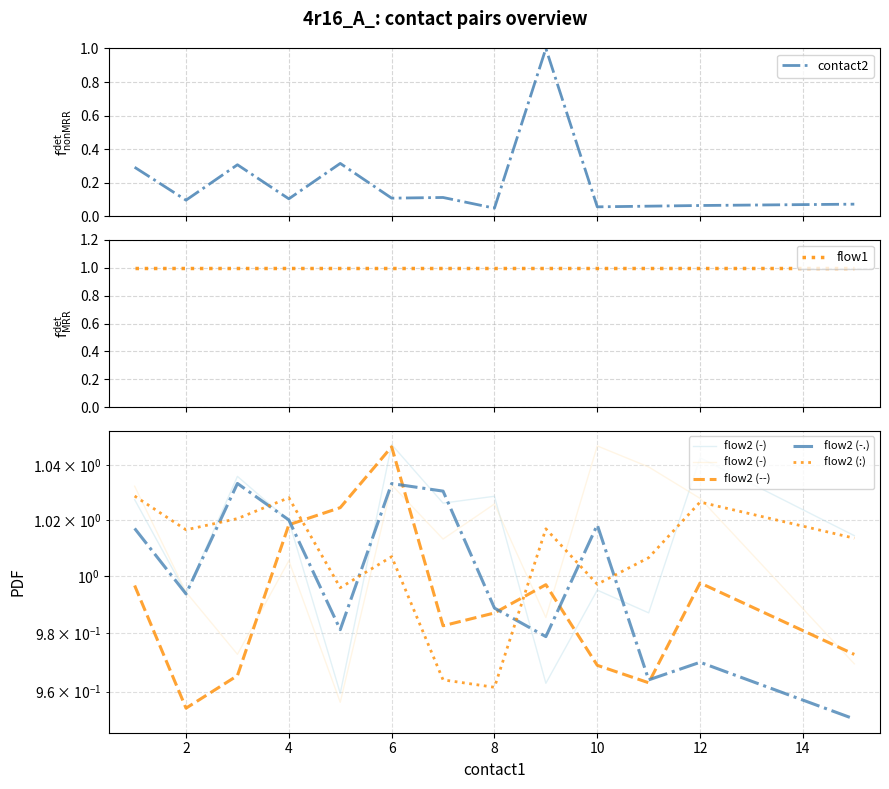

True or false: flow2 (-) has more than 1 points higher than both neighbors.

True